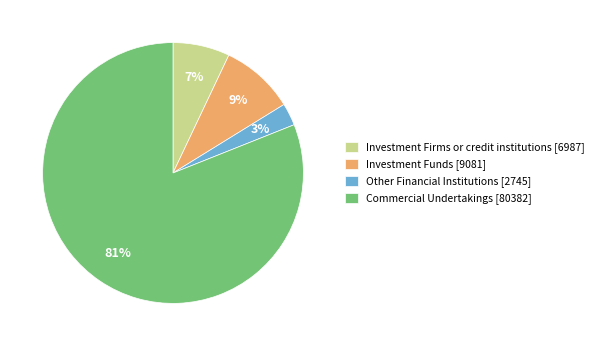

What is the ratio of the value at Investment Funds to the value at Investment Firms or credit institutions?

1.3